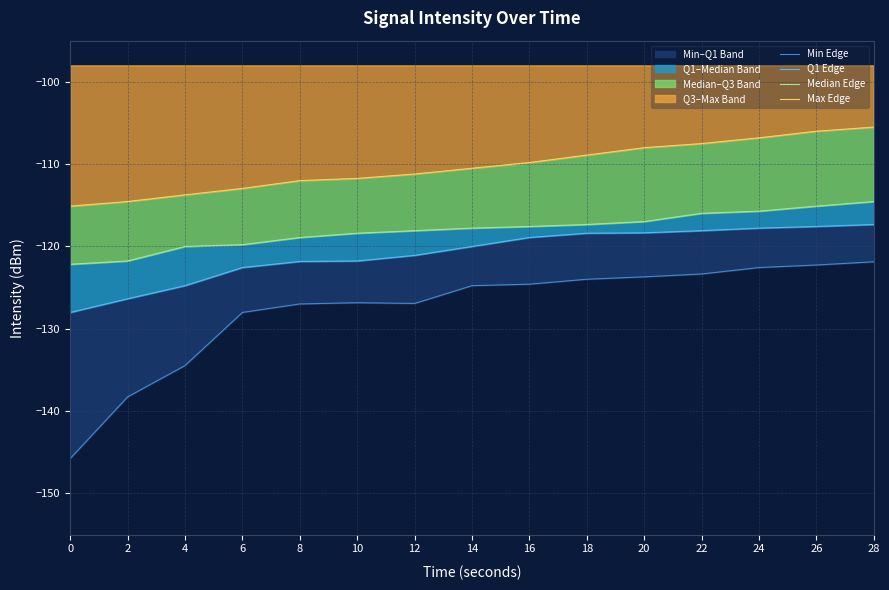

Reading left to right, extract all data points from this chart.

Min Edge: -145.8	-138.3	-134.5	-128.0	-127.0	-126.8	-126.9	-124.8	-124.6	-124.0	-123.7	-123.3	-122.6	-122.2	-121.9
Q1 Edge: -128.0	-126.3	-124.8	-122.6	-121.8	-121.8	-121.1	-120.0	-118.9	-118.4	-118.3	-118.1	-117.8	-117.6	-117.3
Median Edge: -122.2	-121.8	-120.0	-119.8	-118.9	-118.4	-118.1	-117.8	-117.6	-117.3	-117.0	-116.0	-115.7	-115.1	-114.5
Max Edge: -115.1	-114.5	-113.7	-113.0	-112.0	-111.7	-111.2	-110.5	-109.8	-108.9	-108.0	-107.5	-106.8	-106.0	-105.5